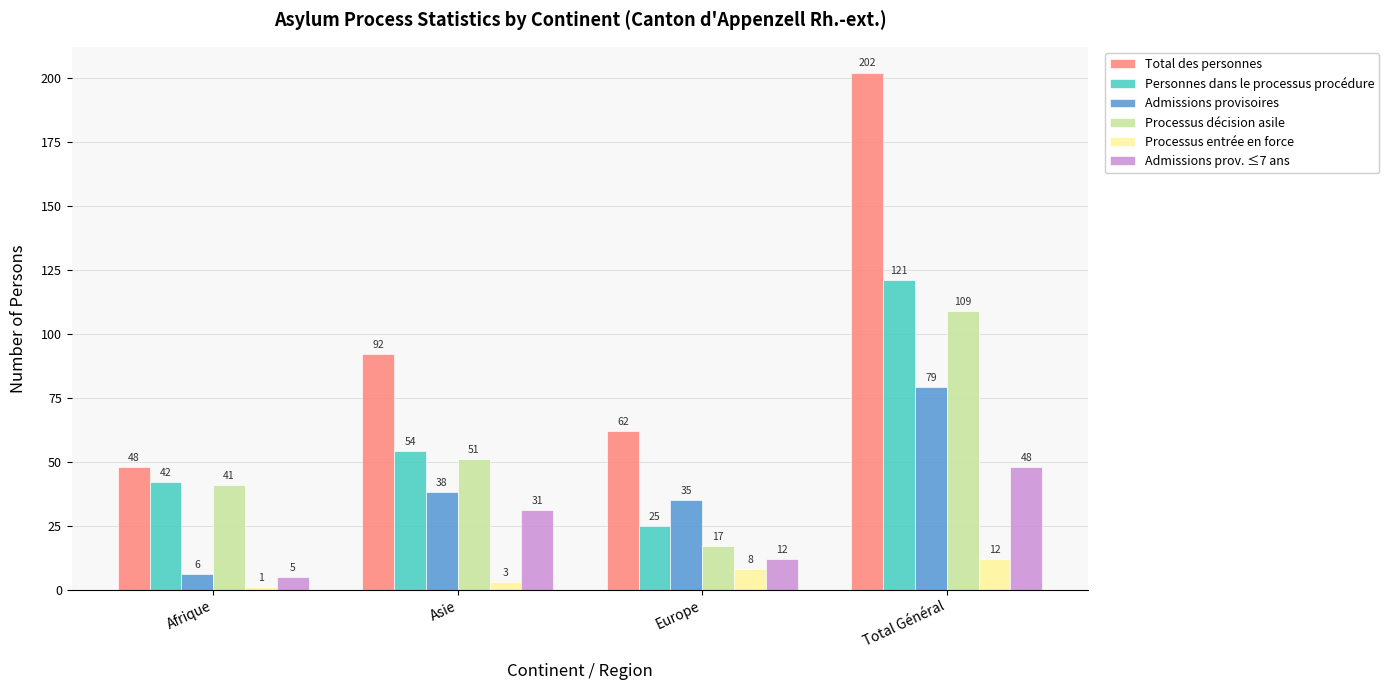

Are the bars horizontal?

No